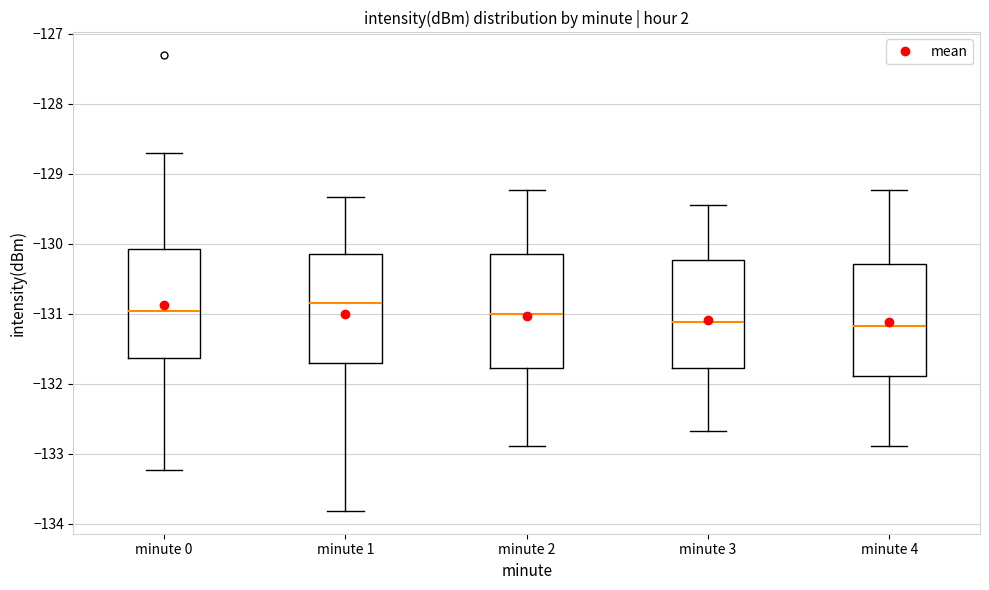

Reading left to right, read every box against the y-axis: the position of its median line, the range the box covers, and the ends of its whiskers. The values are not printed on the chart, so give them approximately, as read against the axis.

minute 0: median -131.0, box -131.6 to -130.1, whiskers -133.2 to -128.7
minute 1: median -130.8, box -131.7 to -130.2, whiskers -133.8 to -129.3
minute 2: median -131.0, box -131.8 to -130.1, whiskers -132.9 to -129.2
minute 3: median -131.1, box -131.8 to -130.2, whiskers -132.7 to -129.4
minute 4: median -131.2, box -131.9 to -130.3, whiskers -132.9 to -129.2